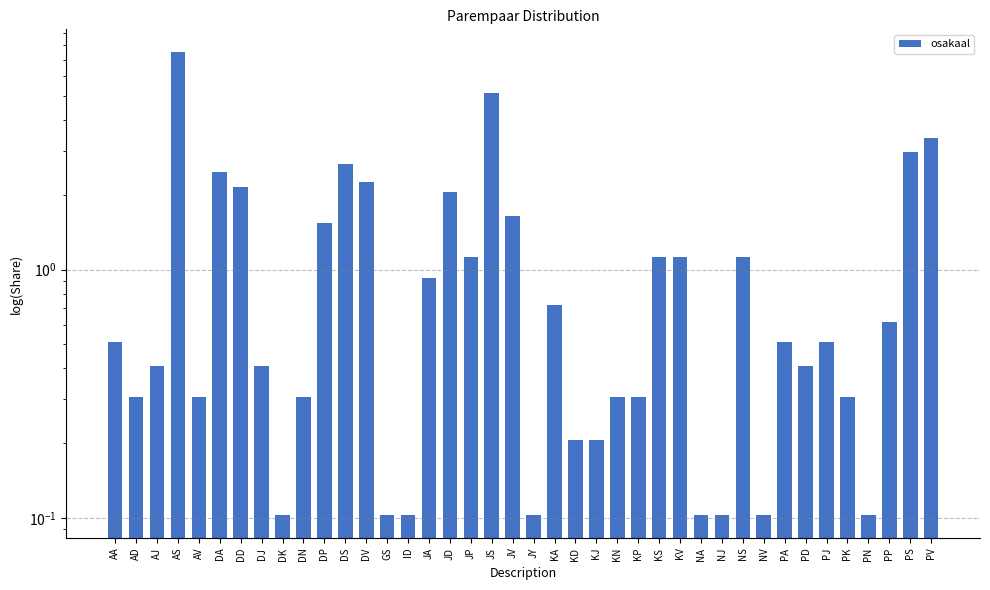

What is the value of the 11th bar from the left?

1.5